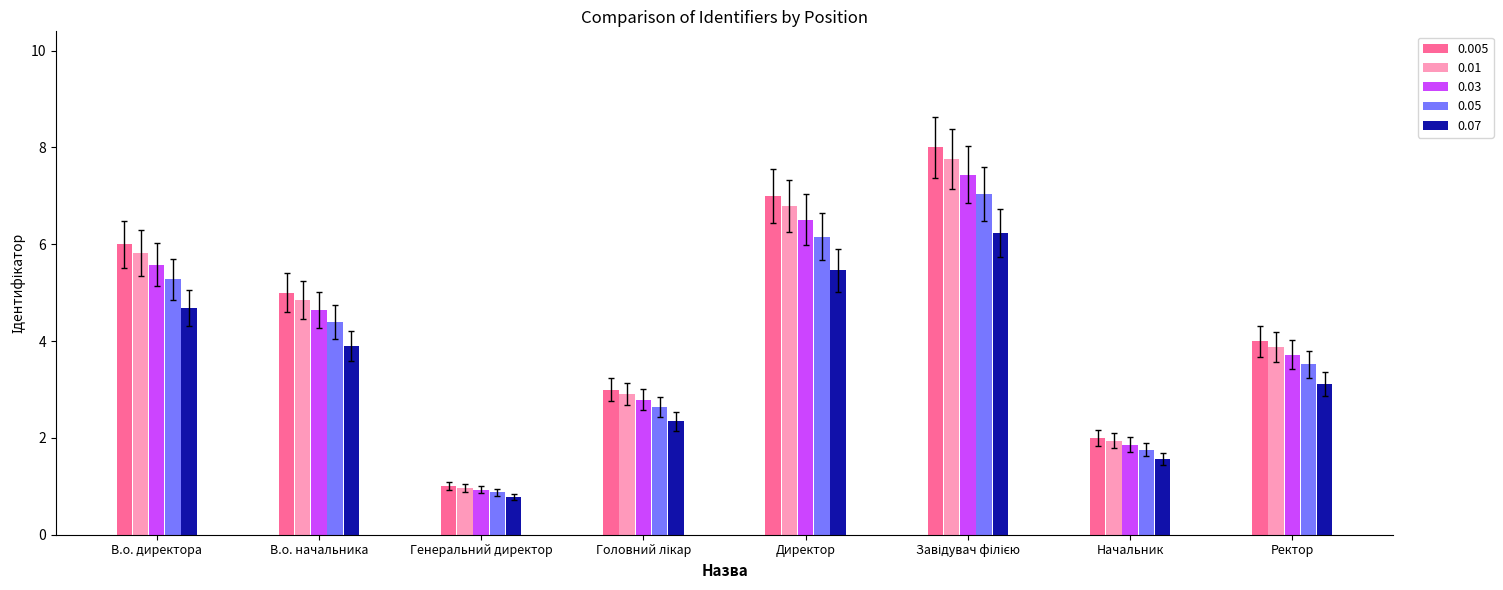

What is the average value of the 0.01 series?

4.4